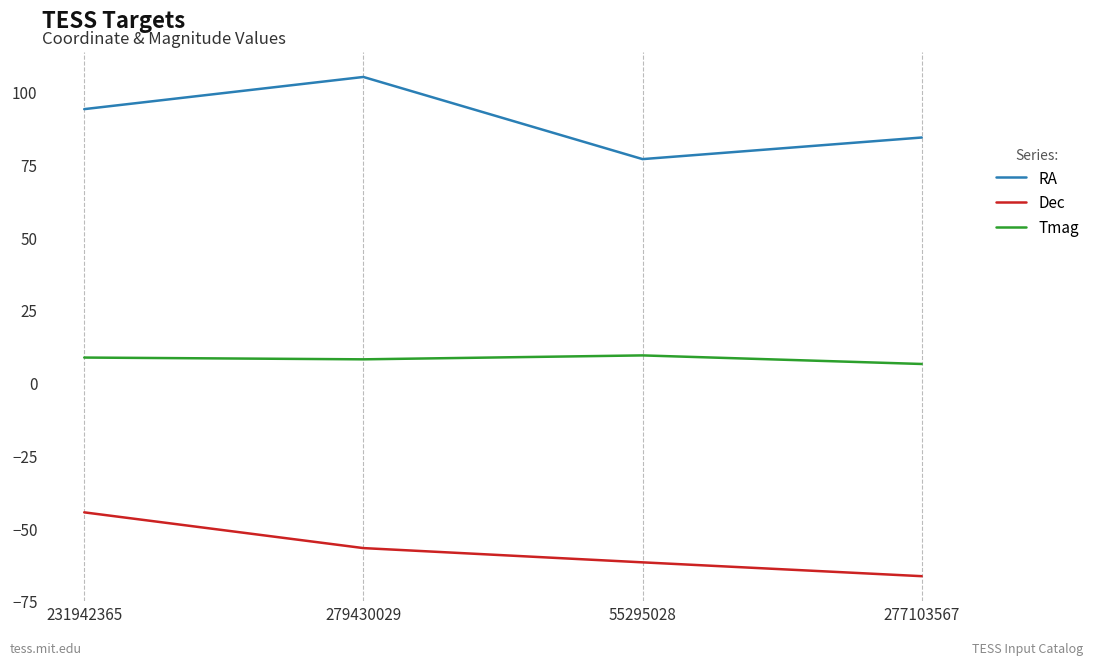

The value of Dec at 231942365 is -44.6. True or false?

True